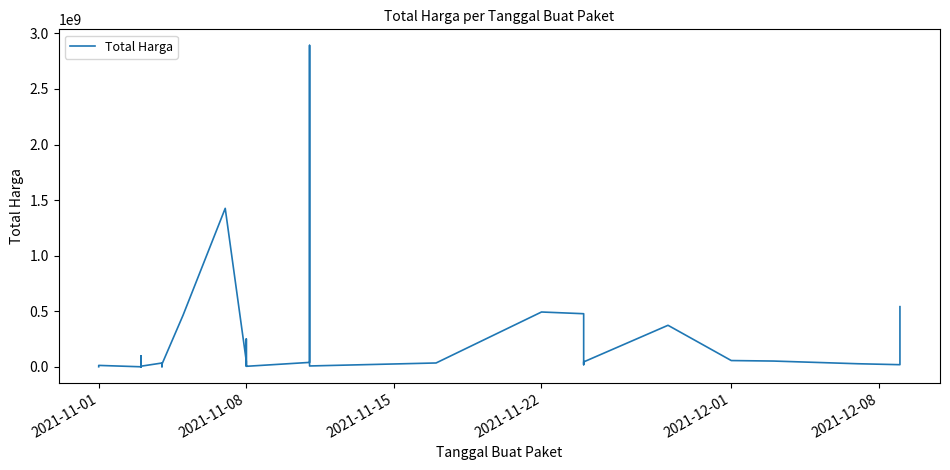

What is the minimum value shown in the chart?

78000